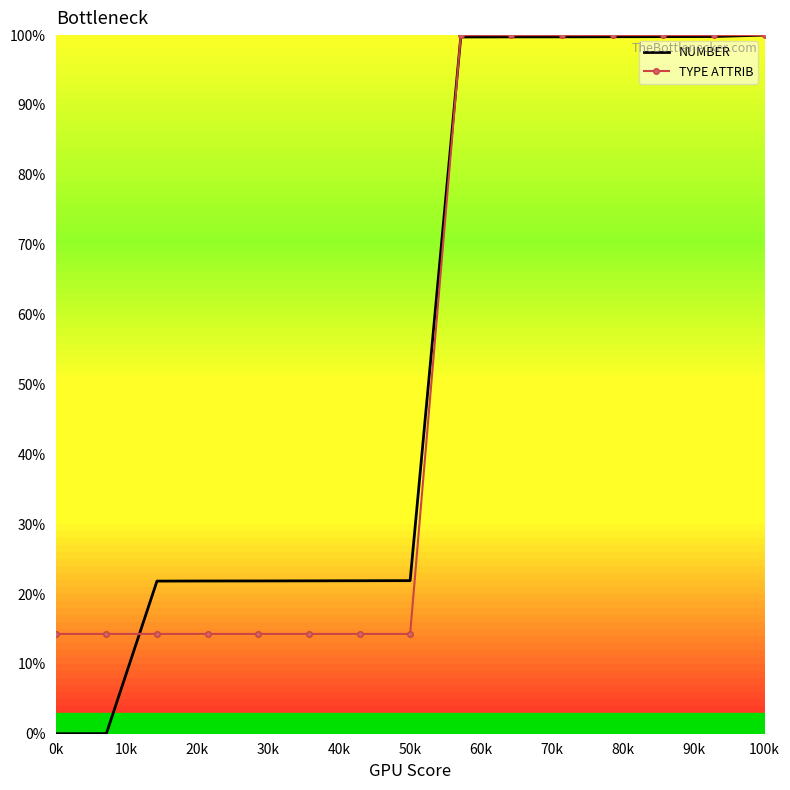

Which series has the widest spread of values?

NUMBER